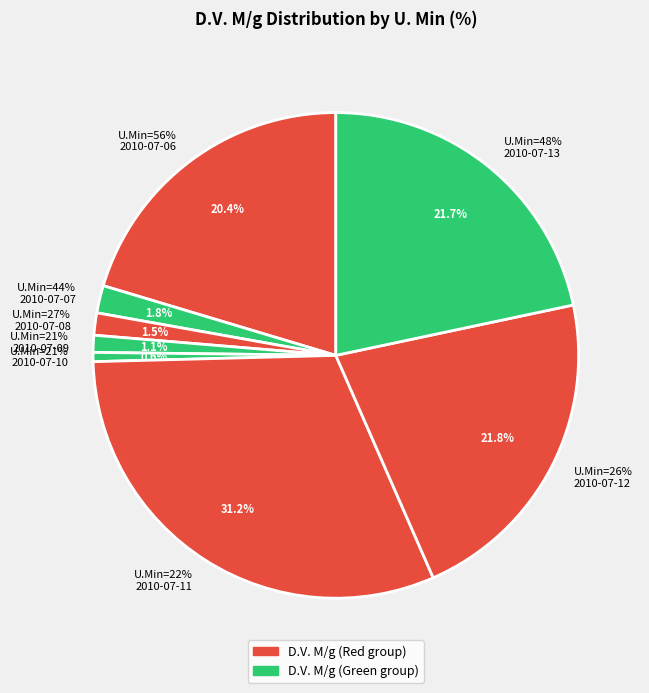

How many segments does this pie chart have?

8